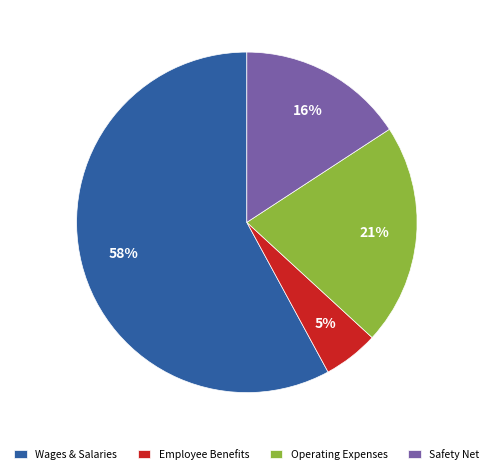

Which category has the smallest portion of the pie?

Employee Benefits